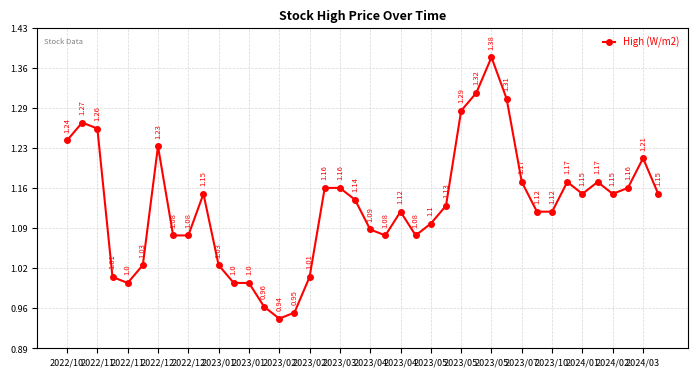

True or false: the data has more than 1 interior local peaks.

True